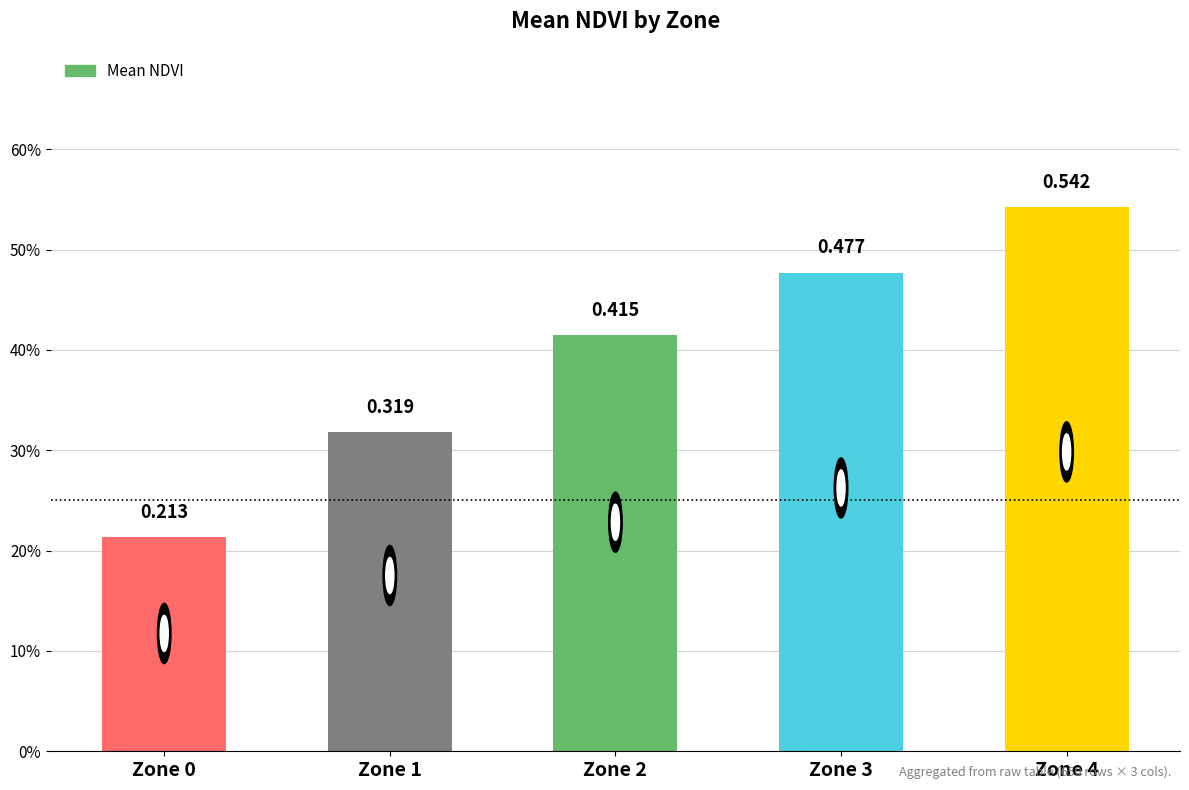

Which label corresponds to the largest value in the chart?

Zone 4